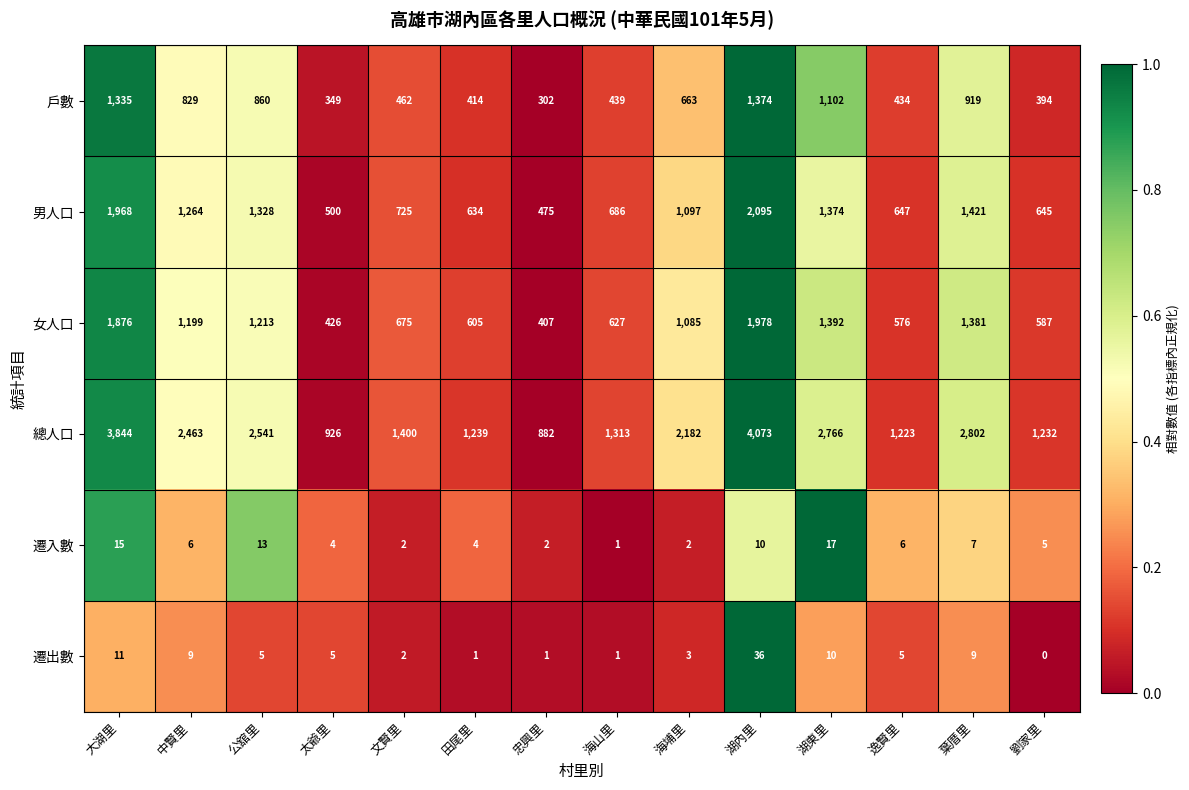

Which series has the largest range (max minus min)?

總人口